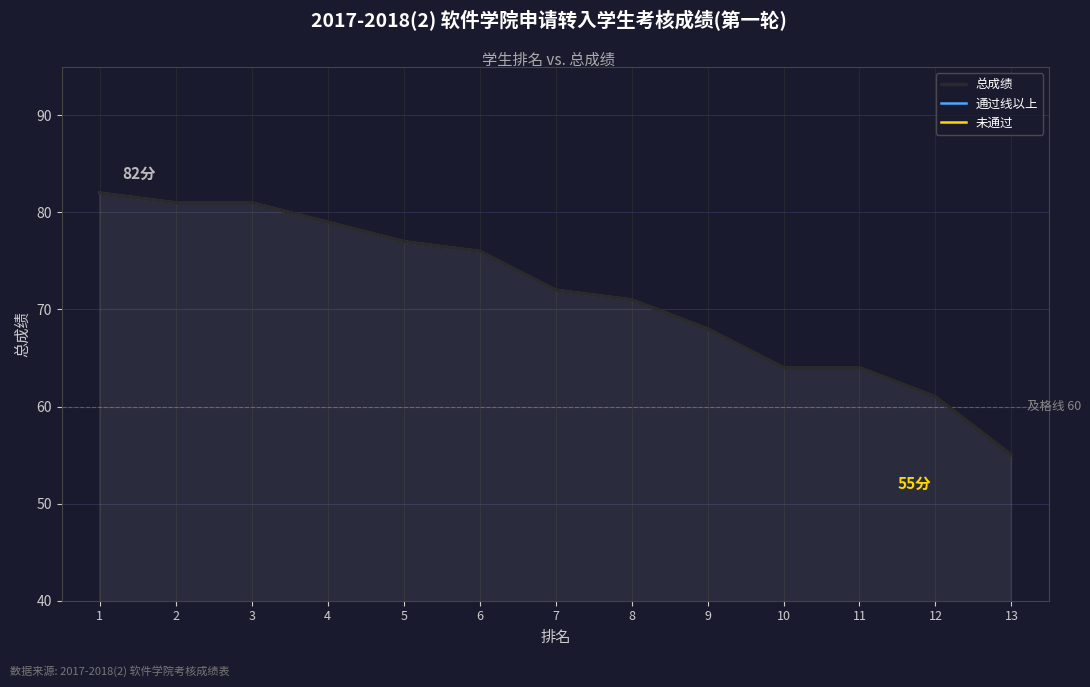

How many lines are shown in the chart?

3